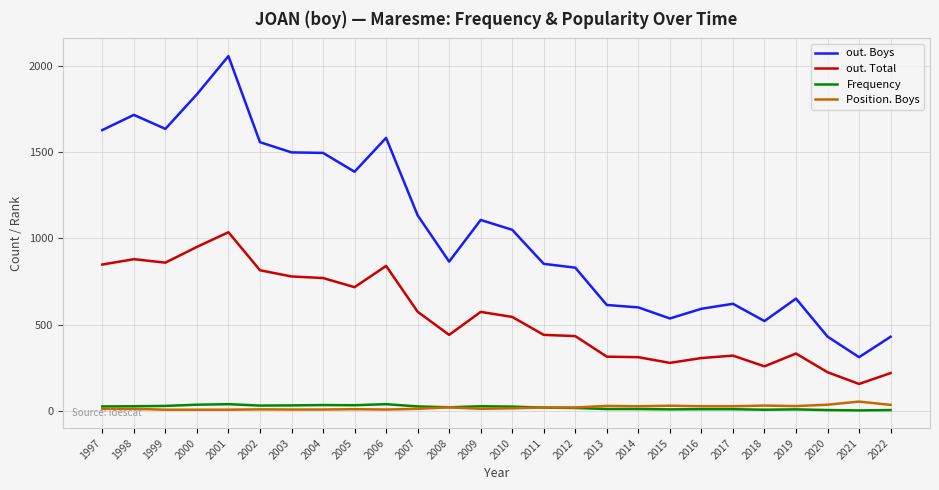

True or false: out. Boys and Position. Boys cross at least once.

False